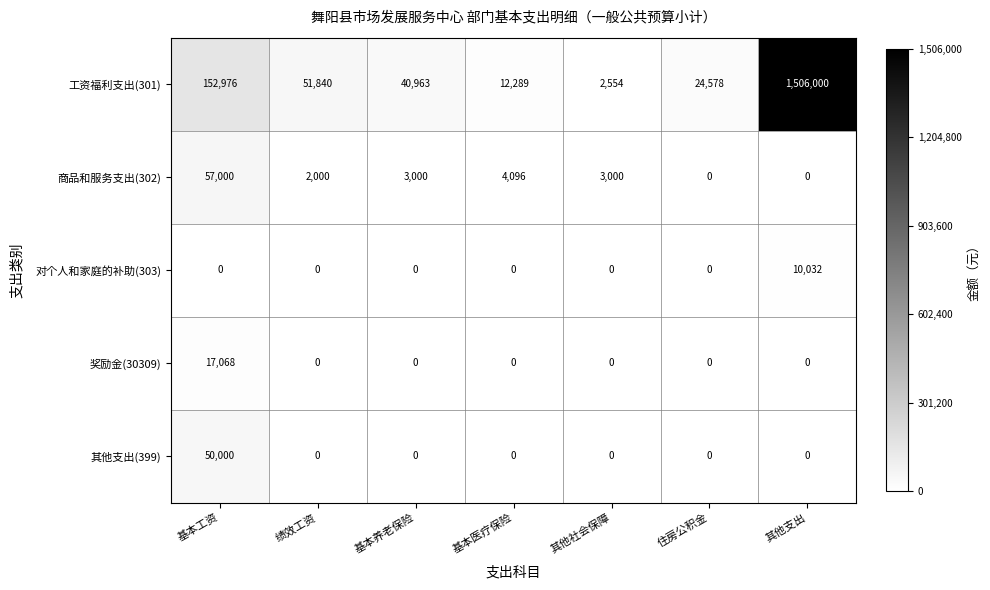

At which category is the sum across all series the highest?

其他支出